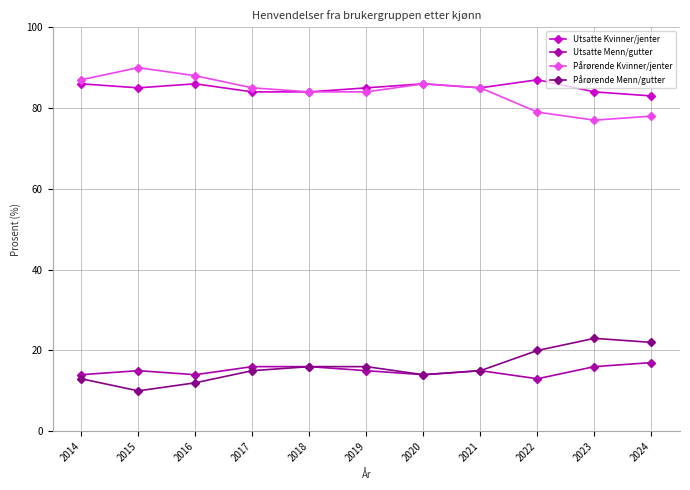

What is the minimum value for Pårørende Kvinner/jenter?

77